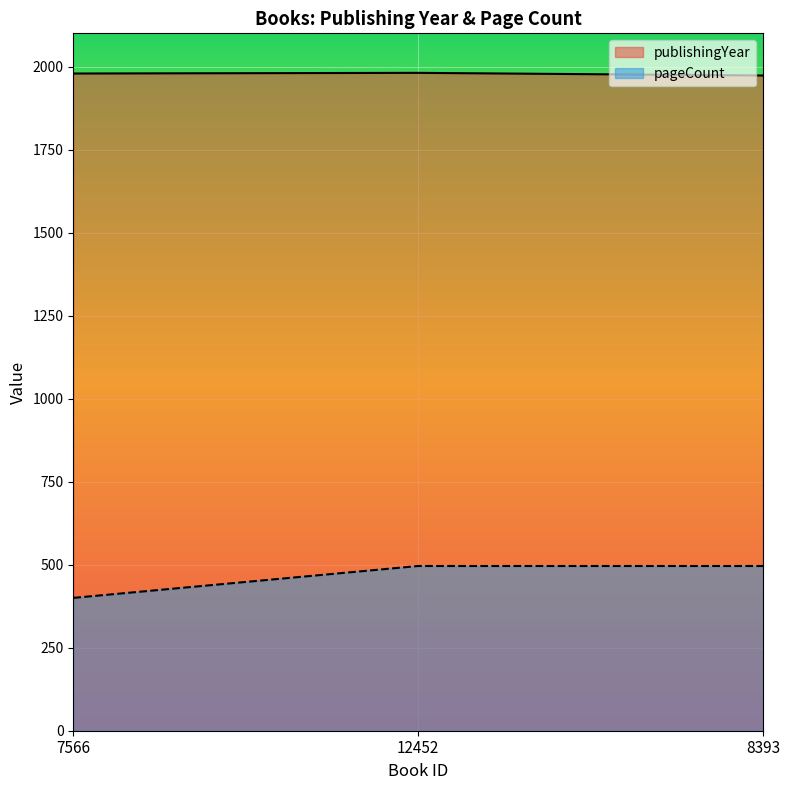

Which series has the widest spread of values?

pageCount